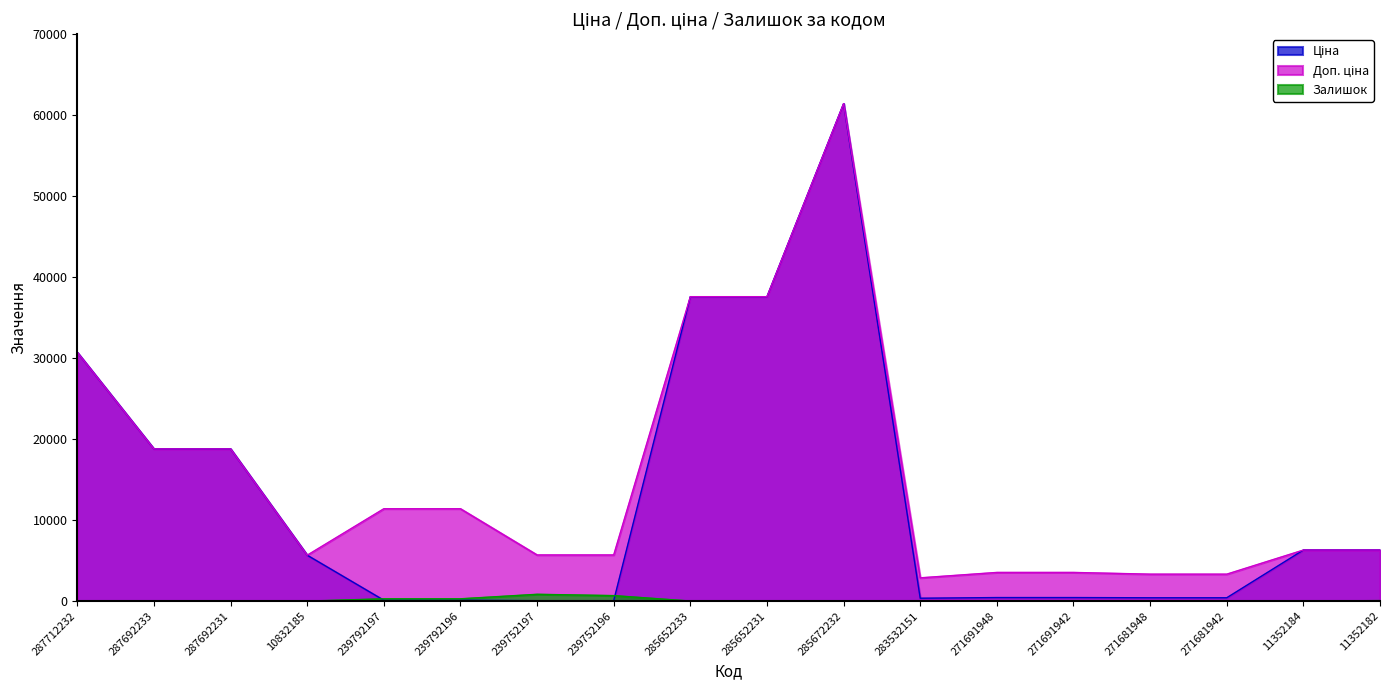

At how many categories does at least one series exceed 12586?

6